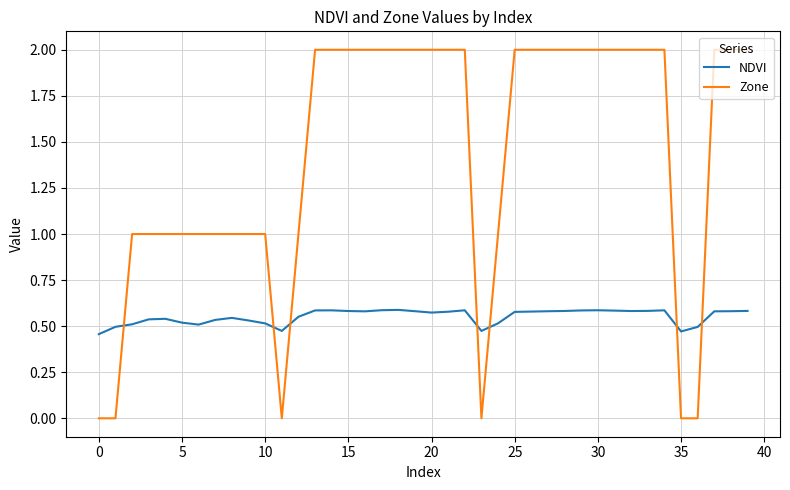

Count the number of categories in the chart.

40